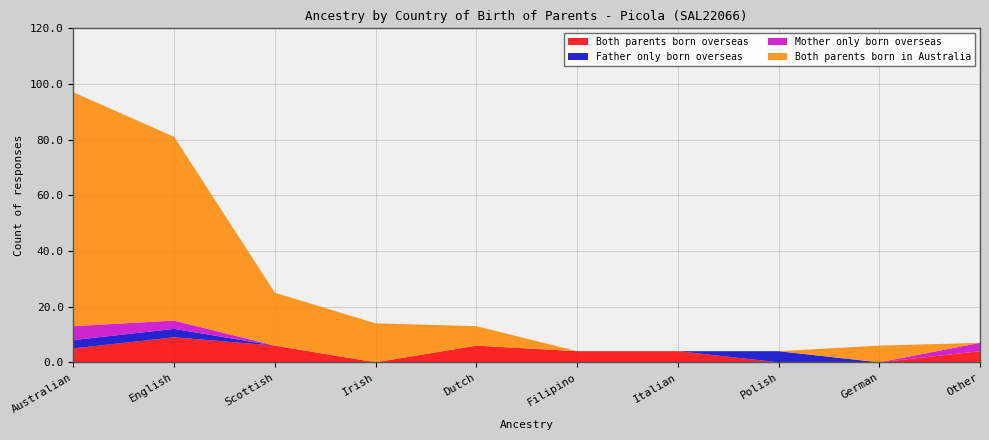

Reading left to right, transcribe all the data shown in this chart.

Both parents born overseas: 5	9	6	0	6	4	4	0	0	4
Father only born overseas: 3	3	0	0	0	0	0	4	0	0
Mother only born overseas: 5	3	0	0	0	0	0	0	0	3
Both parents born in Australia: 84	66	19	14	7	0	0	0	6	0